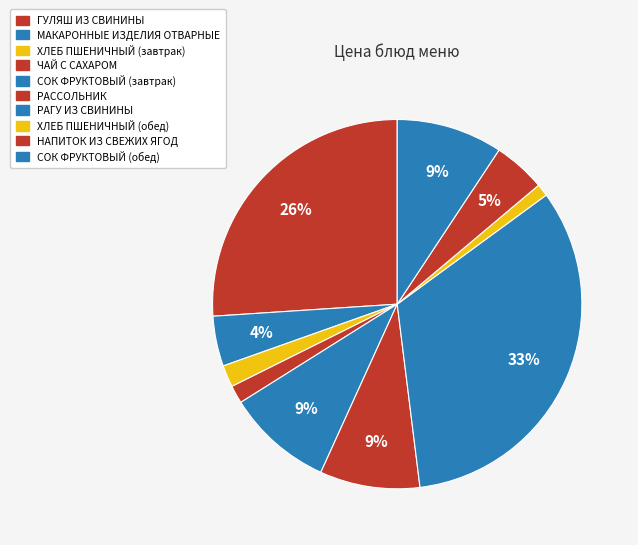

Is РАГУ ИЗ СВИНИНЫ the majority of the pie?

No